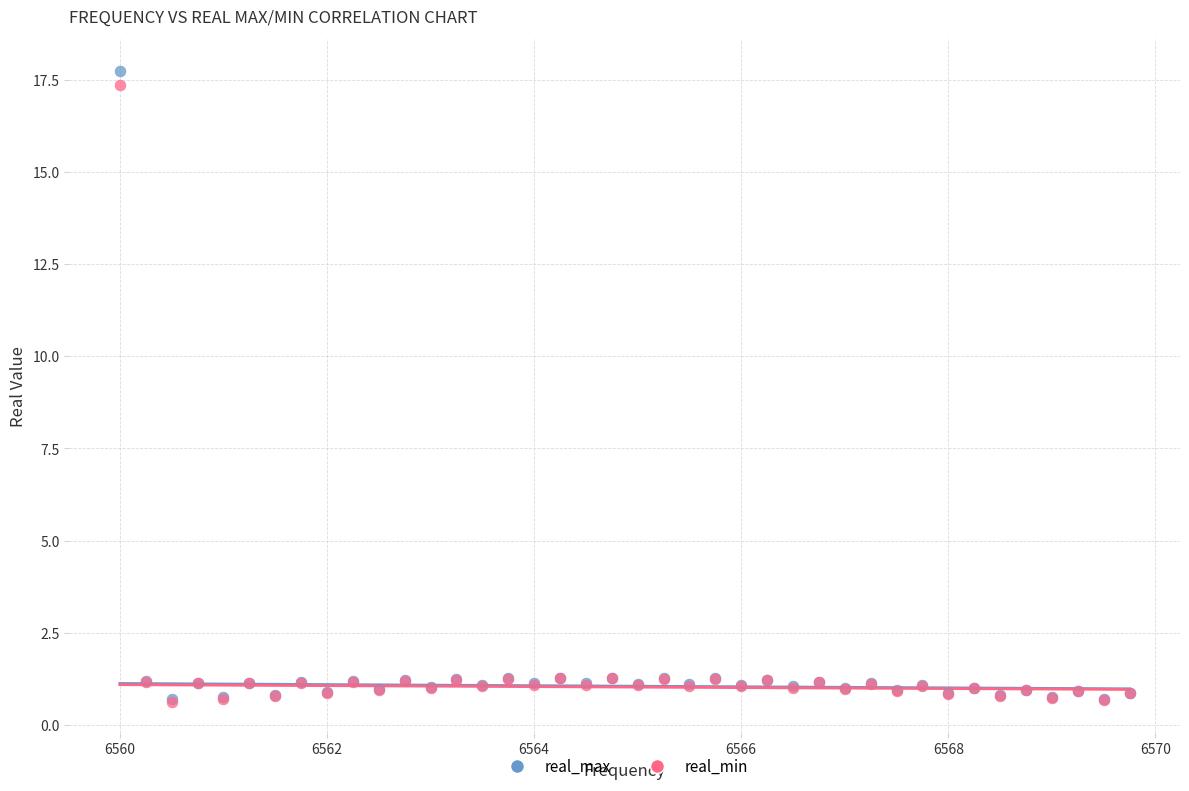

Which series contains the highest Y value?

real_max